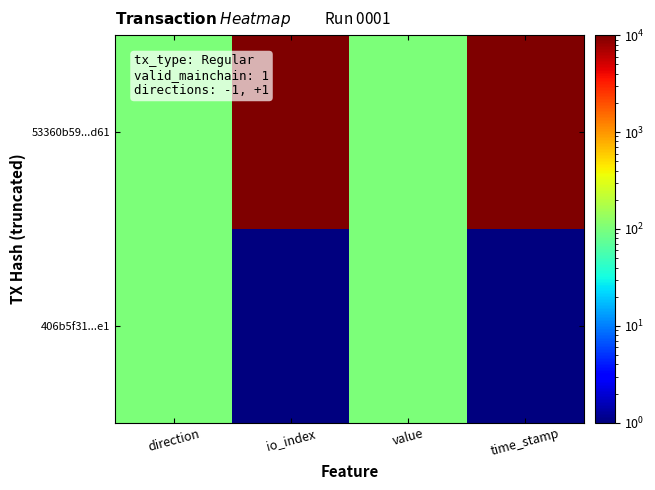

Reading left to right, transcribe all the data shown in this chart.

53360b59...d61: direction=100	io_index=10000	value=100	time_stamp=10000
406b5f31...e1: direction=100	io_index=1	value=100	time_stamp=1